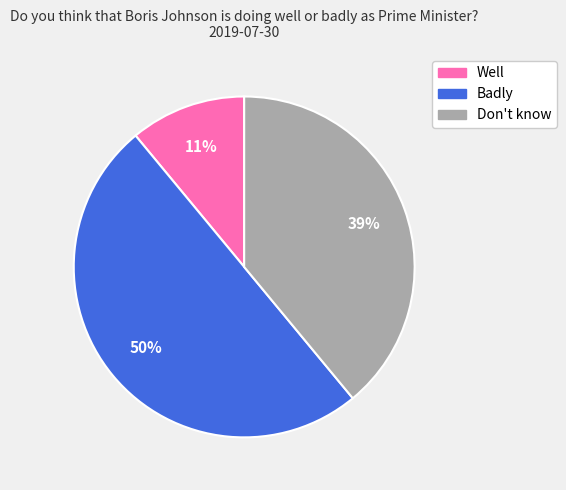

Do Well and Badly together represent more than half of the pie?

Yes